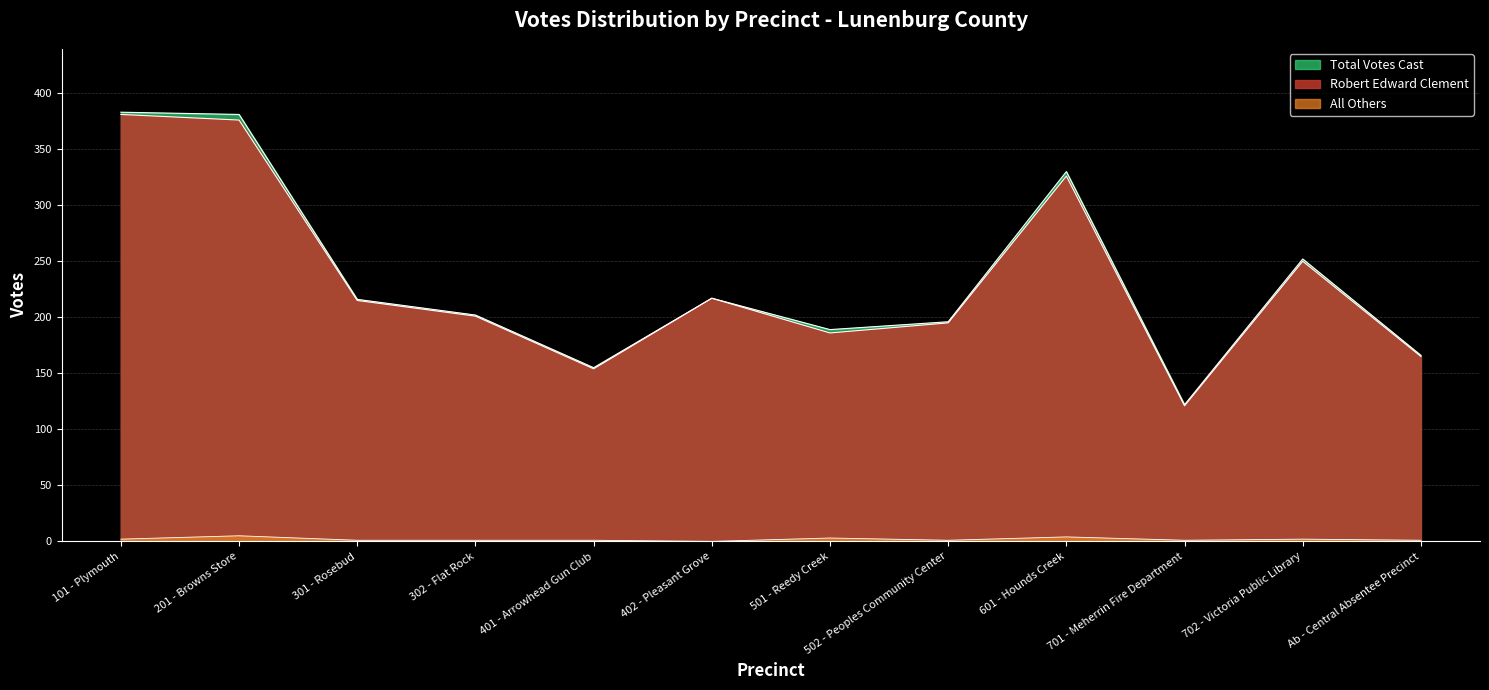

Which series has the largest total across all categories?

Total Votes Cast